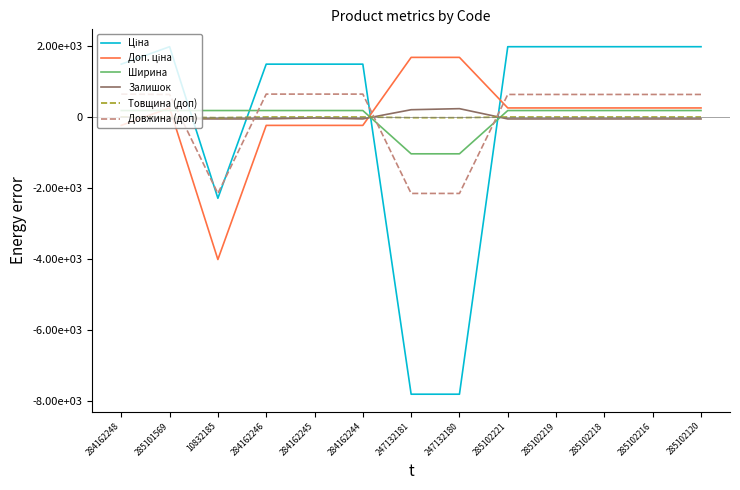

At 285102120, list the series in order from largest to smallest.

Ціна, Довжина (доп), Доп. ціна, Ширина, Товщина (доп), Залишок